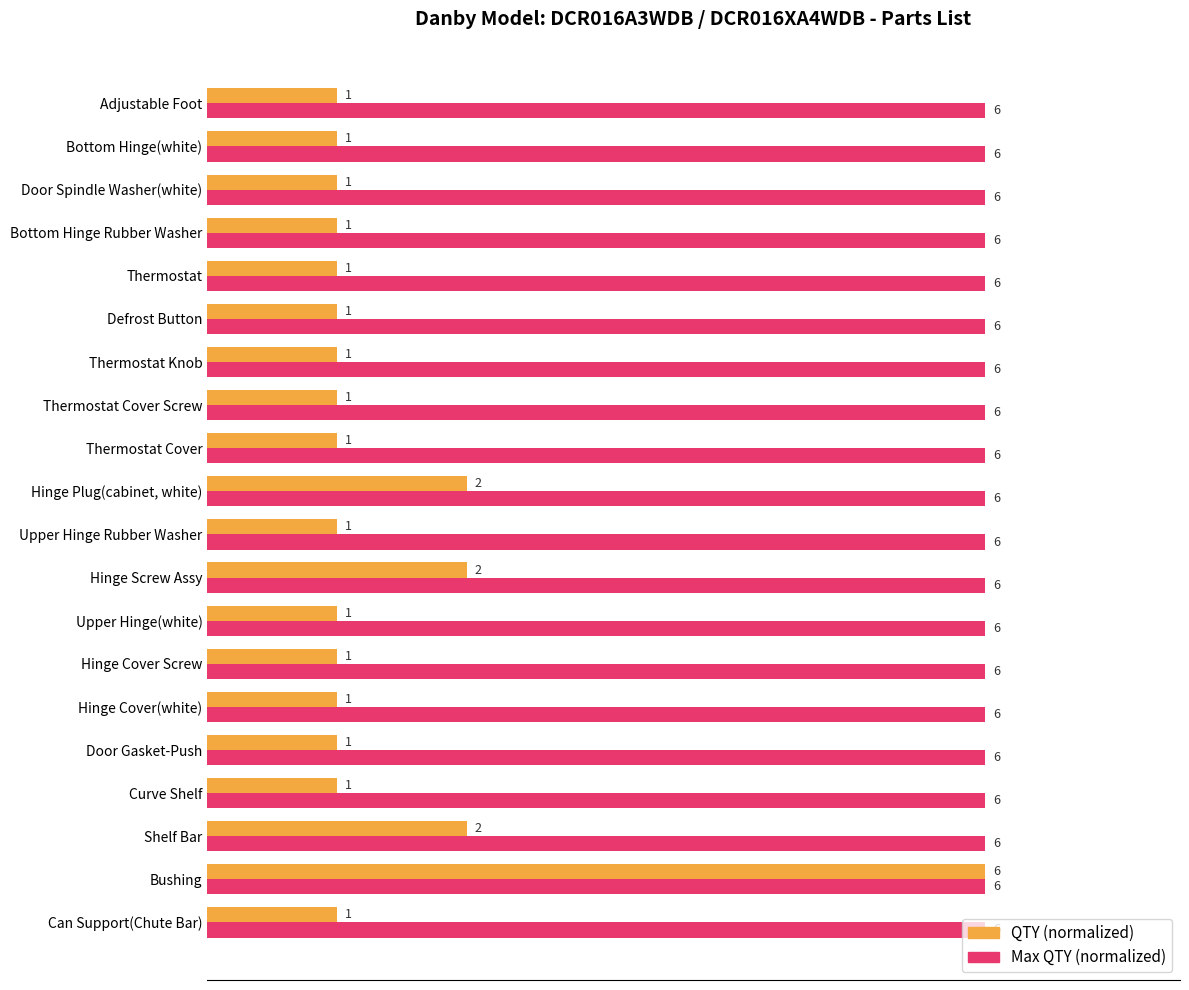

What are all the series names shown in the legend?

QTY (normalized), Max QTY (normalized)